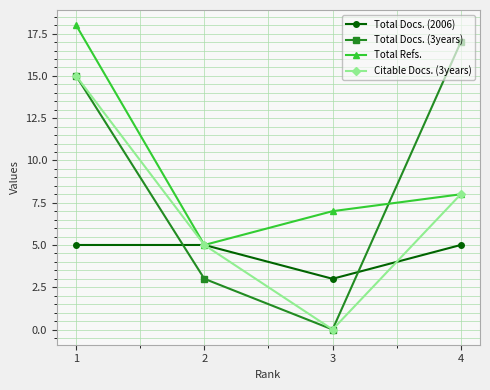

Reading left to right, what are all the values shown in this chart?

Total Docs. (2006): 1=5	2=5	3=3	4=5
Total Docs. (3years): 1=15	2=3	3=0	4=17
Total Refs.: 1=18	2=5	3=7	4=8
Citable Docs. (3years): 1=15	2=5	3=0	4=8